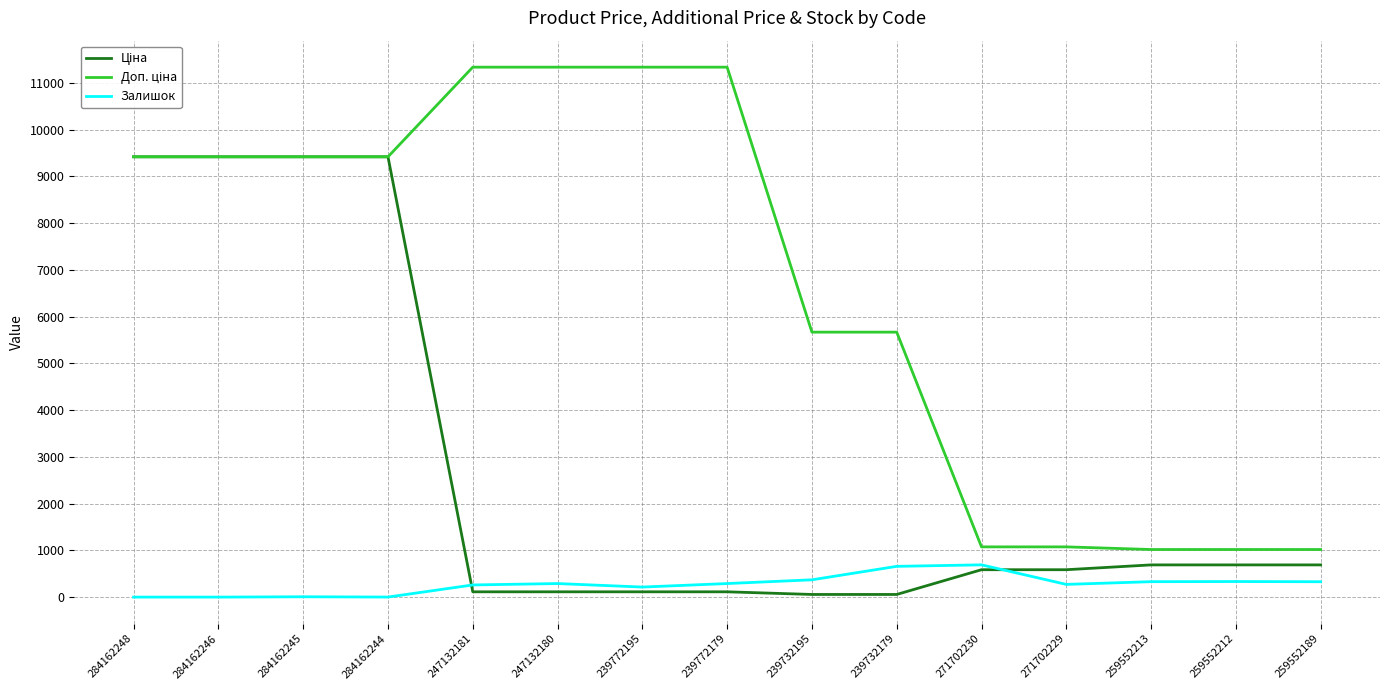

What is the total value across all series at 259552189?

2035.9